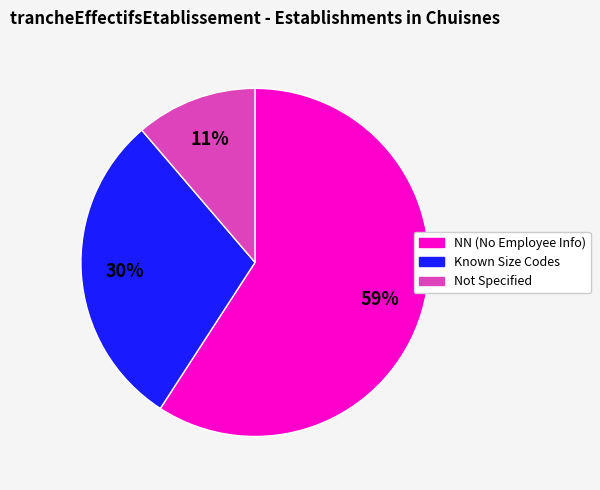

To the nearest percent, what is the average slice percentage?

33%